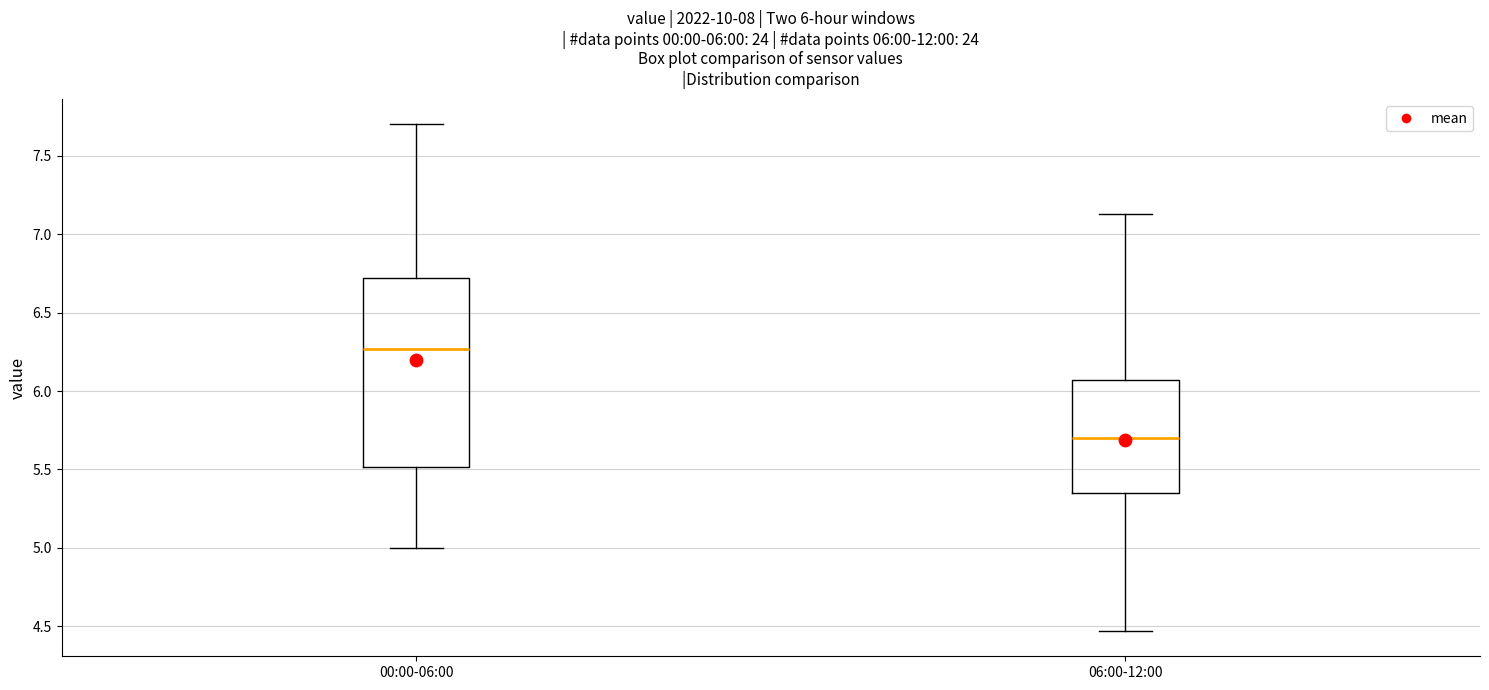

Which box is the tallest, from its lower edge to its upper edge?

00:00-06:00